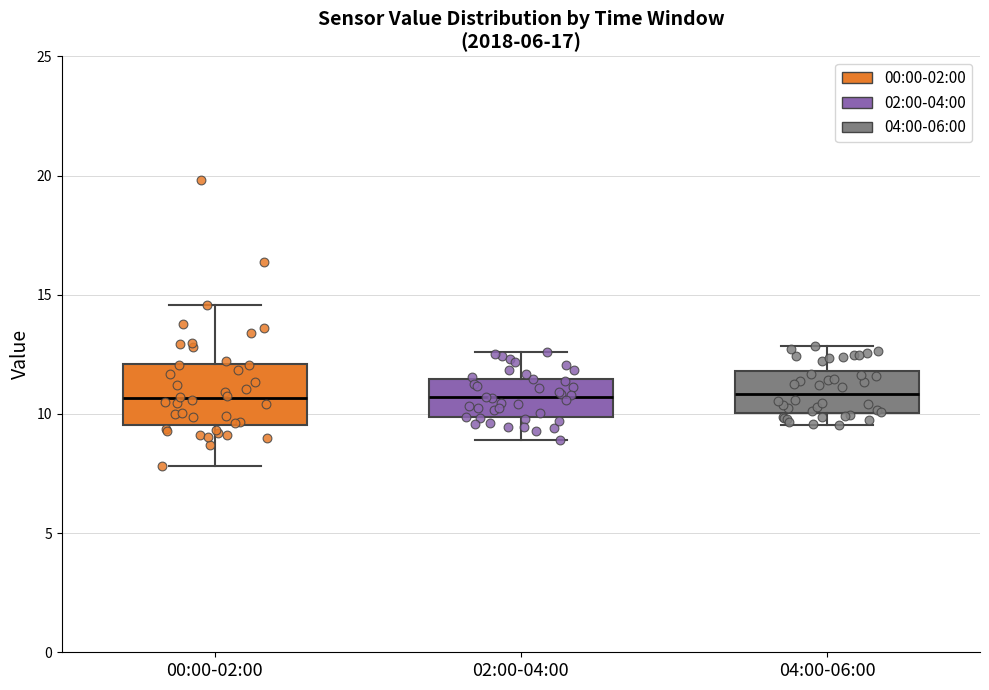

Where does the median line of the box for 00:00-02:00 sit on the y-axis? The values are not printed on the chart, so give them approximately, as read against the axis.

10.5